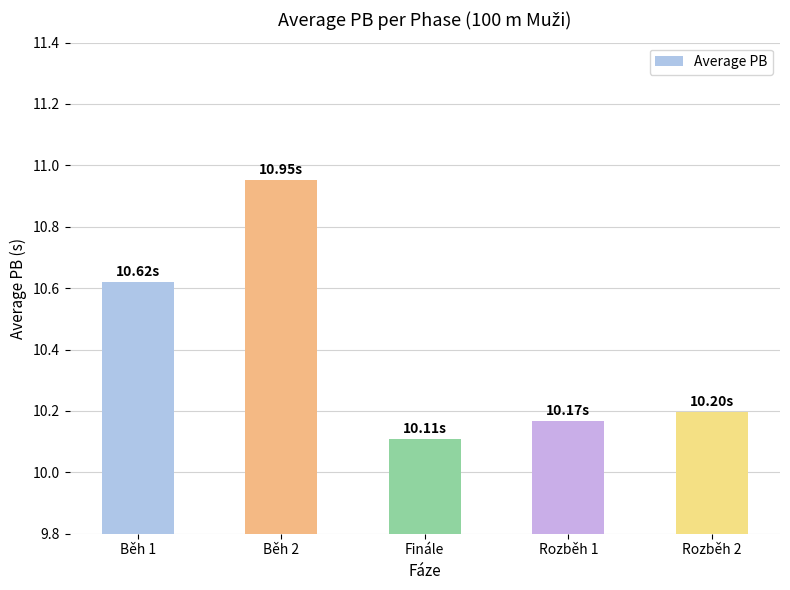

List the labels in order of value, largest first.

Běh 2, Běh 1, Rozběh 2, Rozběh 1, Finále